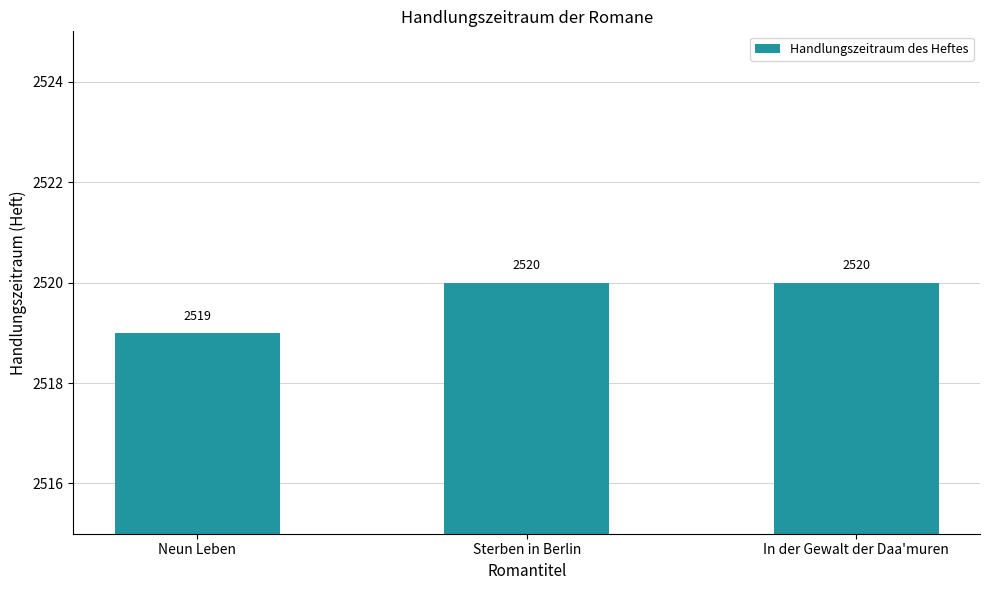

Reading right to left, transcribe all the data shown in this chart.

In der Gewalt der Daa'muren=2520	Sterben in Berlin=2520	Neun Leben=2519